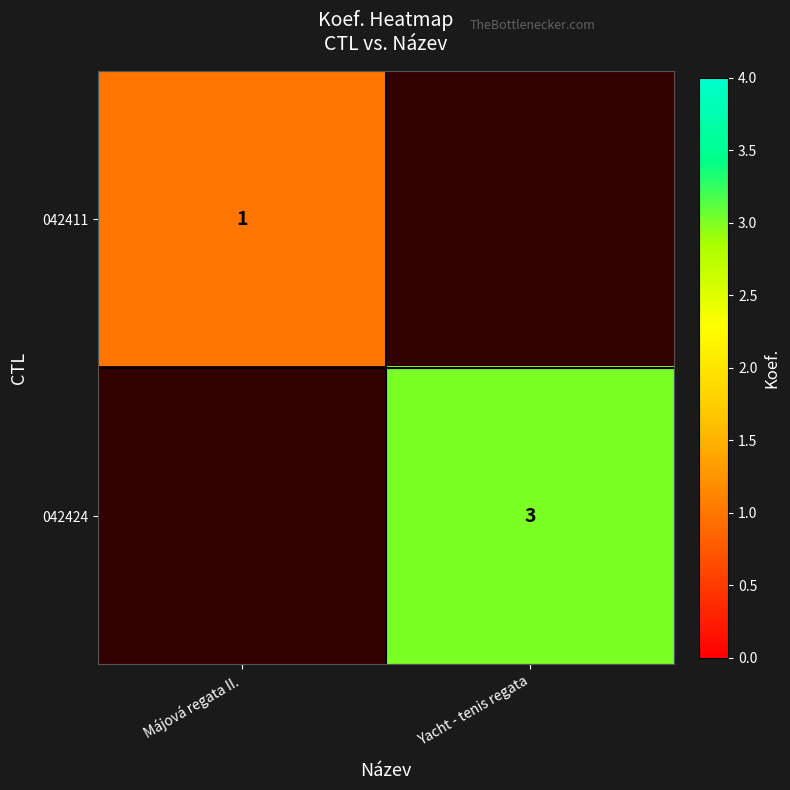

The value of 042411 at Májová regata II. is 1. True or false?

True